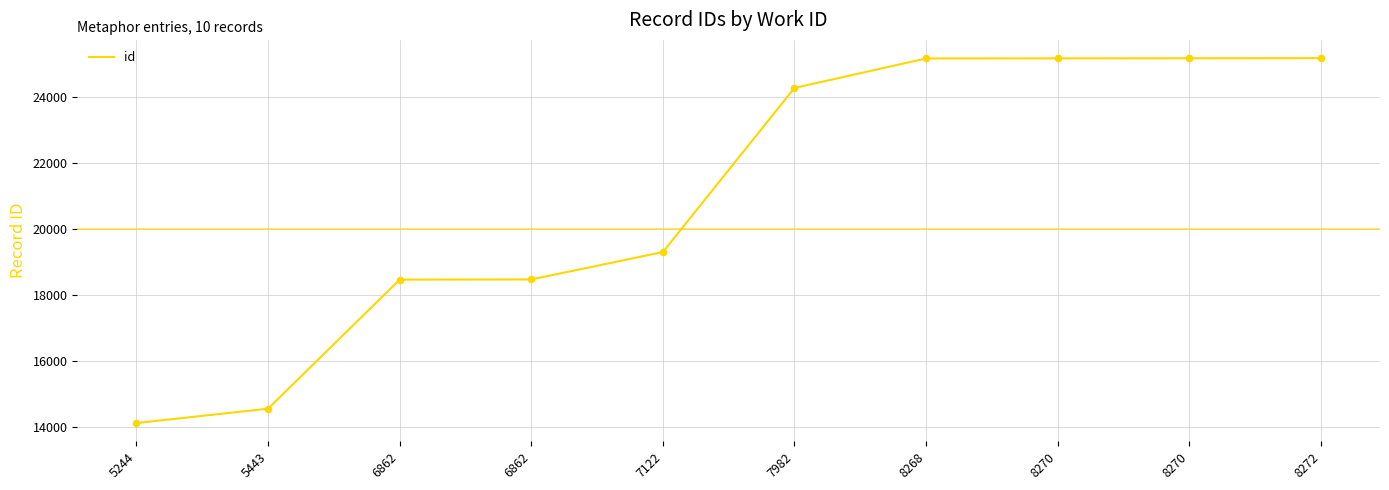

Which has a higher value, 8270 or 6862?

8270